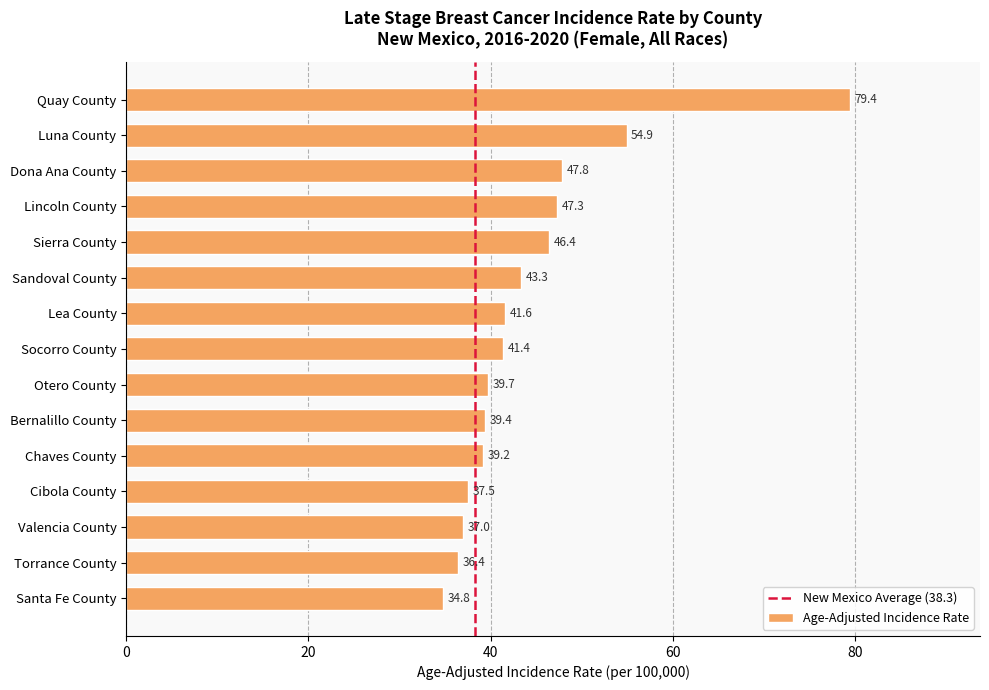

The value at Otero County is 39.7. True or false?

True